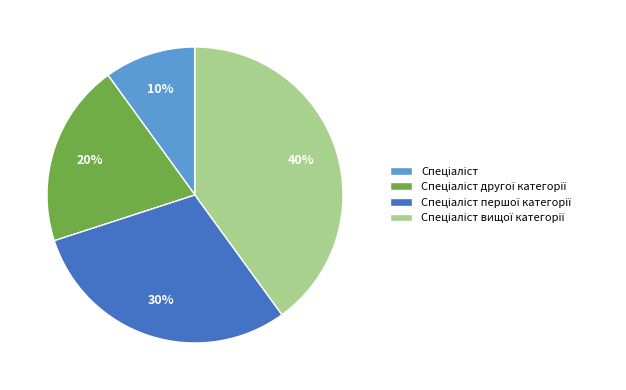

To the nearest percent, what is the difference between the largest and smallest slice percentages?

30%